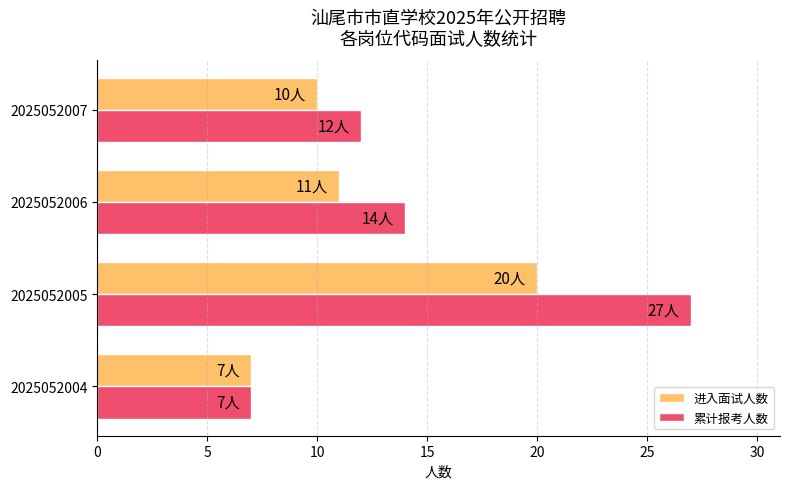

Which label corresponds to the smallest value in the chart?

2025052004